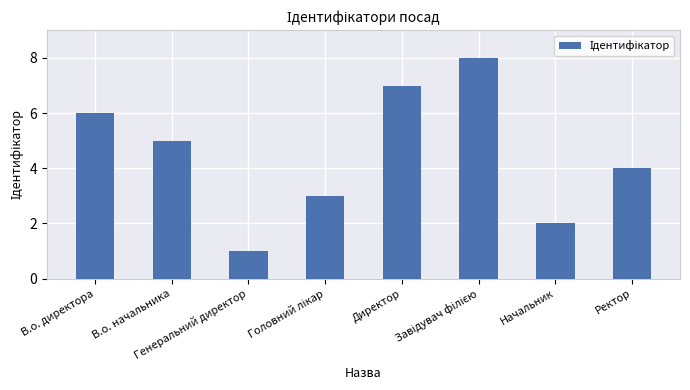

What is the difference between the maximum and minimum values?

7